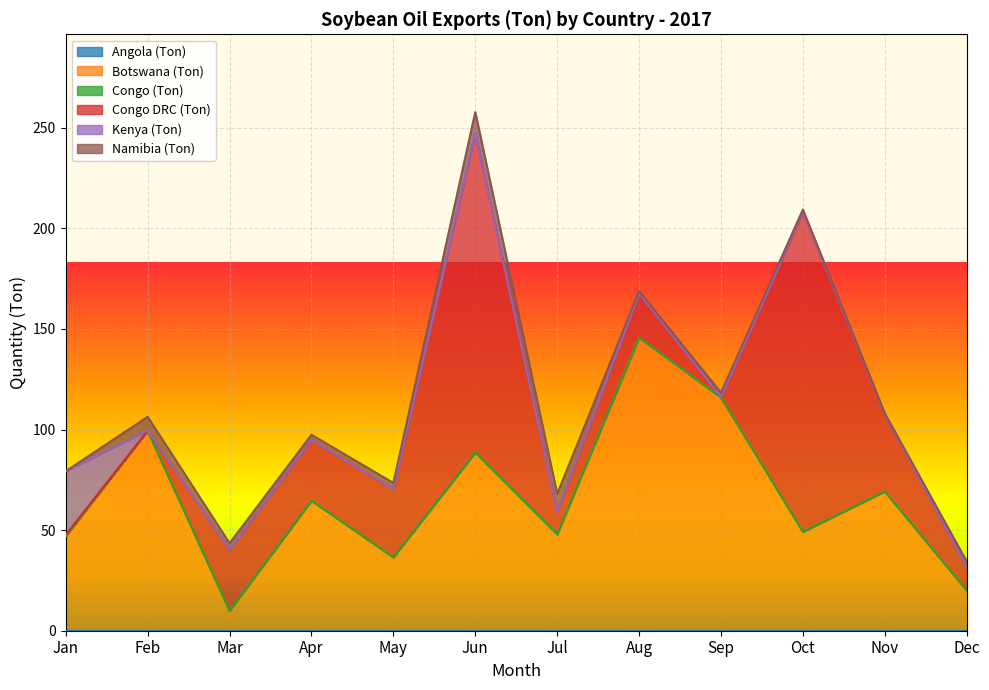

True or false: Botswana (Ton) and Namibia (Ton) intersect in this chart.

False